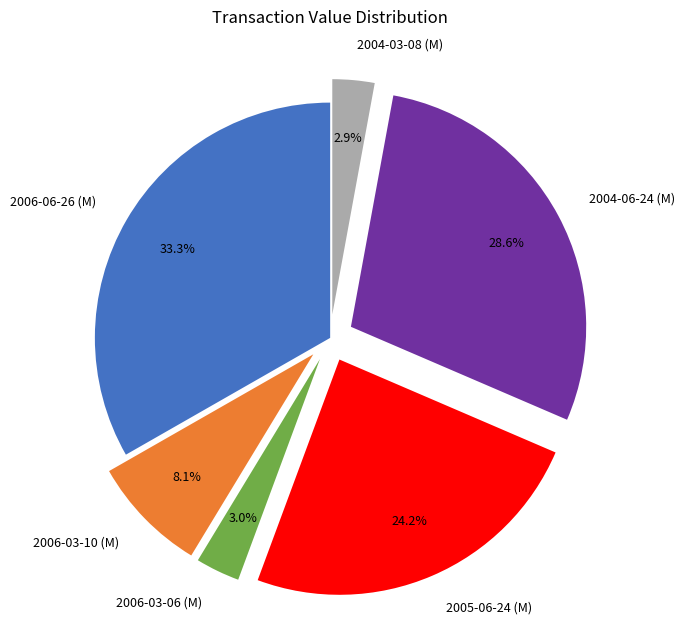

Is there any slice that represents more than half of the pie?

No